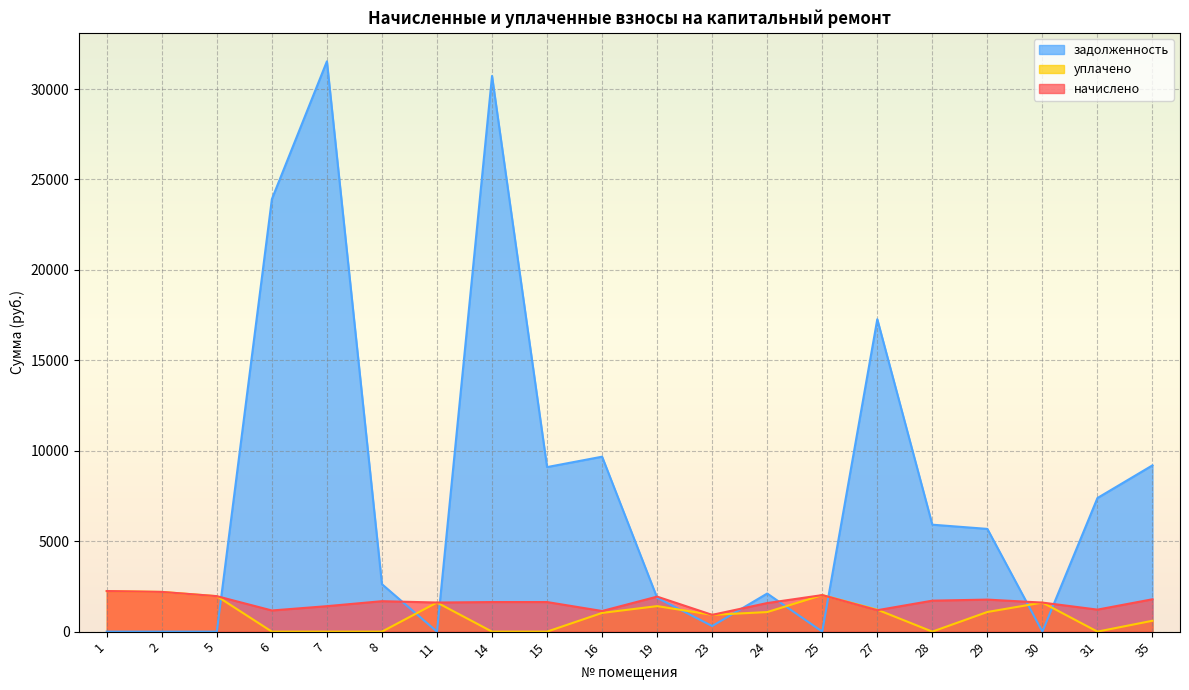

Is it true that начислено equals 3156.1 at 1?

False